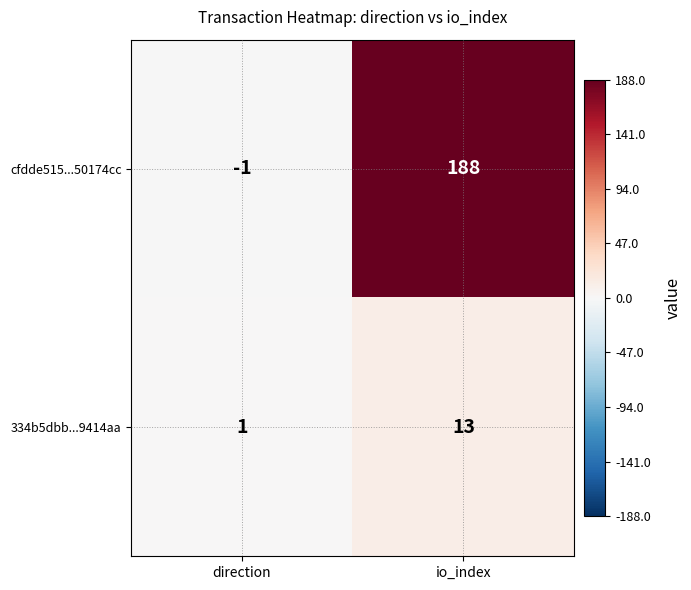

List the series in order of their peak value, highest first.

cfdde515...50174cc, 334b5dbb...9414aa